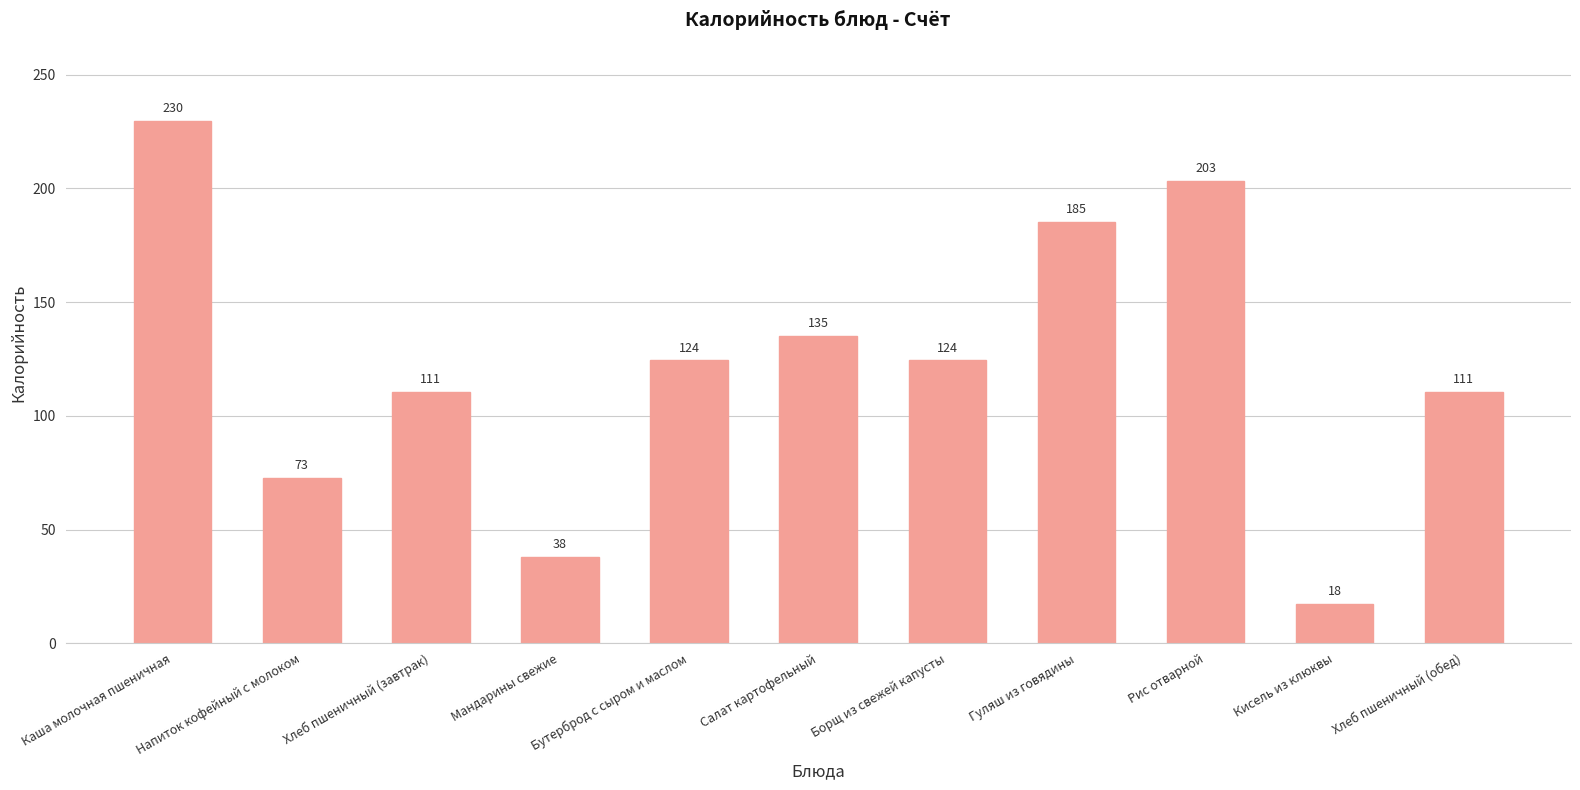

How many values exceed 124?

6